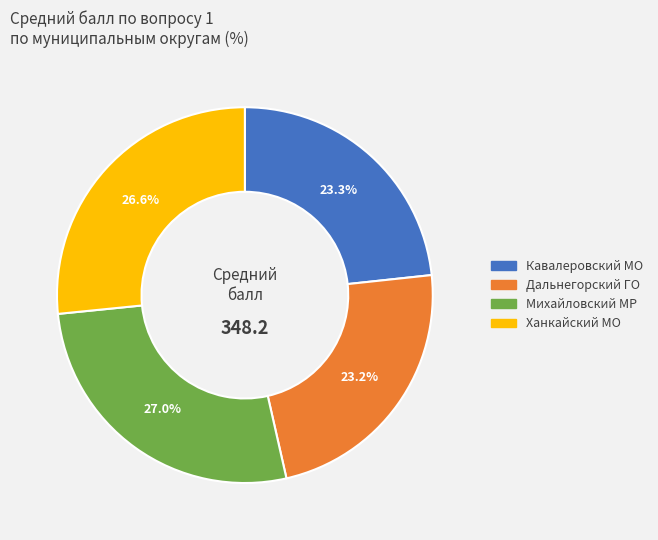

True or false: Кавалеровский МО accounts for 37% of the total.

False